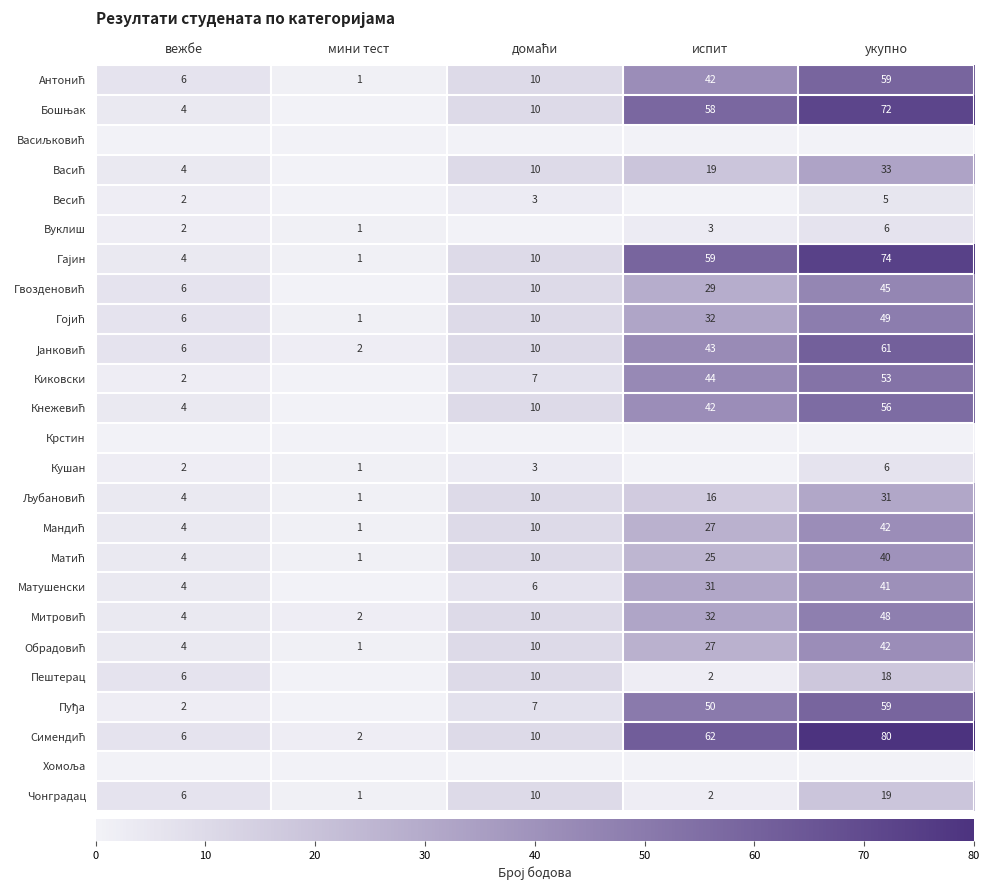

The Матушенски series shows 42 at испит. True or false?

False